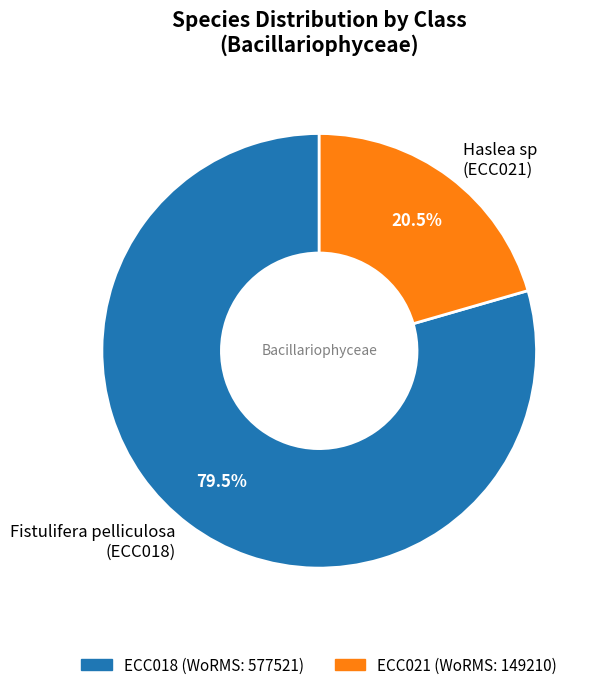

Which slice represents more than half of the pie?

Fistulifera pelliculosa (ECC018)